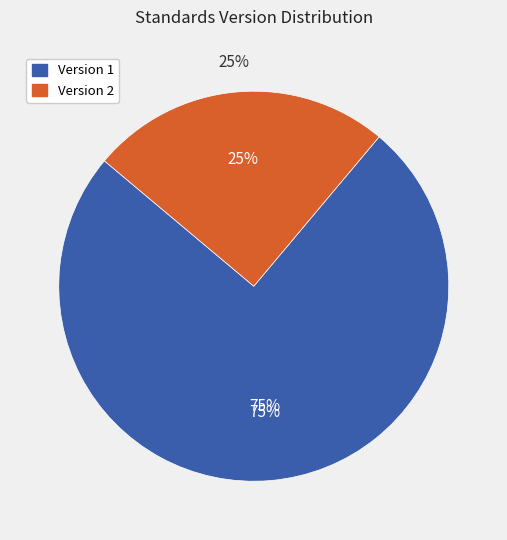

True or false: WWHV095021 accounts for 9% of the total.

False